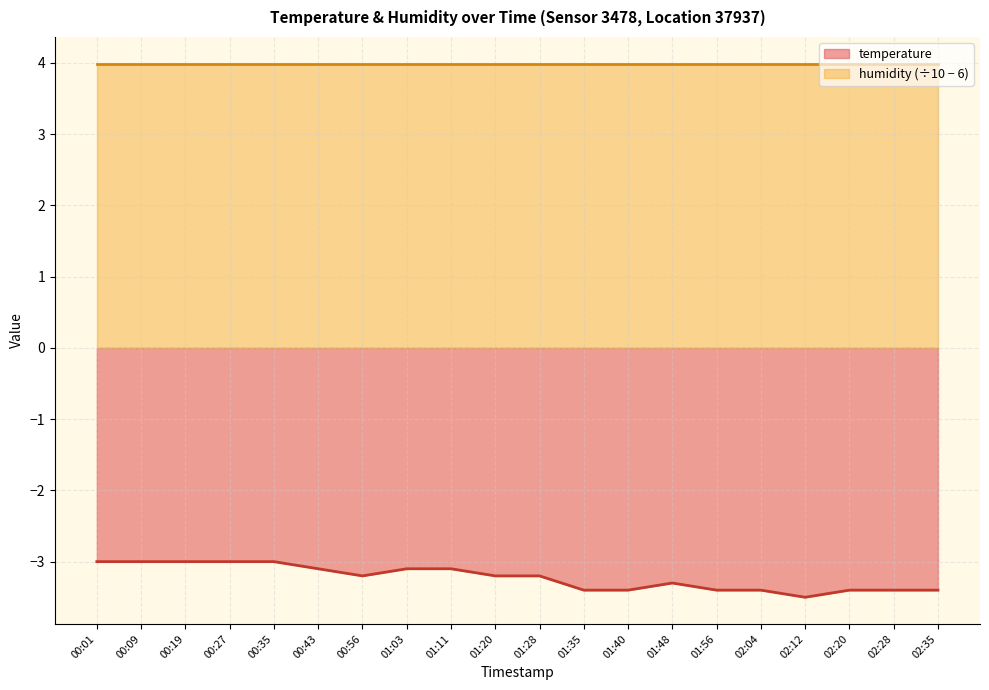

List the labels in order of value, largest first.

00:01, 00:09, 00:19, 00:27, 00:35, 00:43, 01:03, 01:11, 00:56, 01:20, 01:28, 01:48, 01:35, 01:40, 01:56, 02:04, 02:20, 02:28, 02:35, 02:12